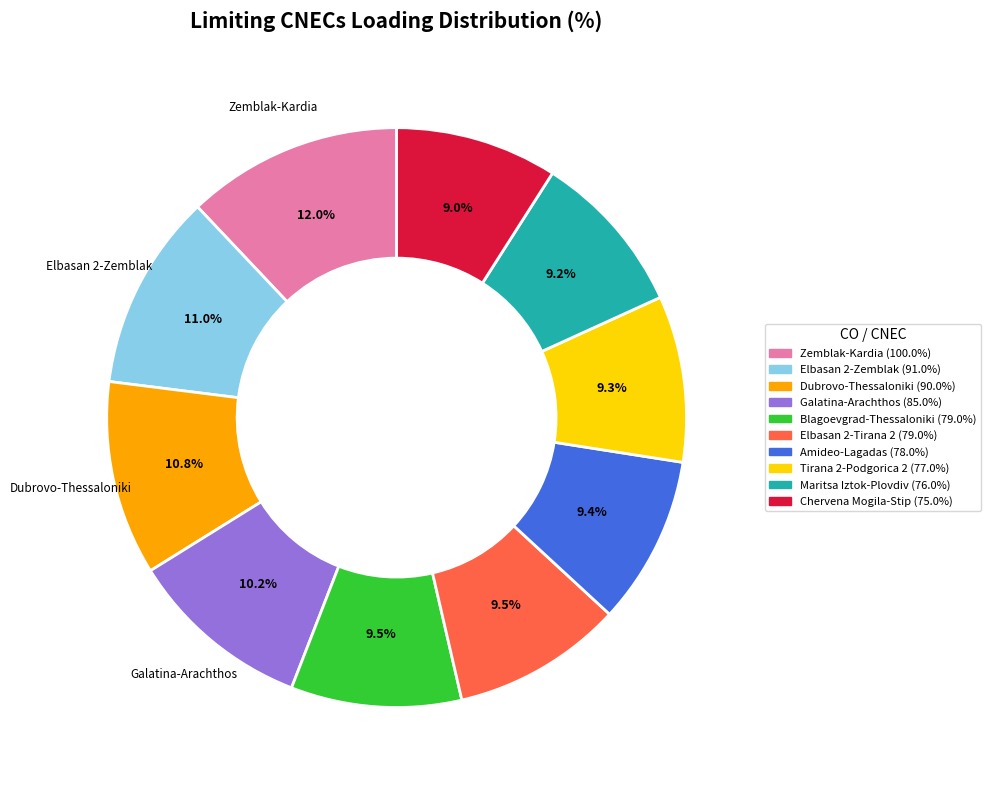

Does any single category account for the majority?

No